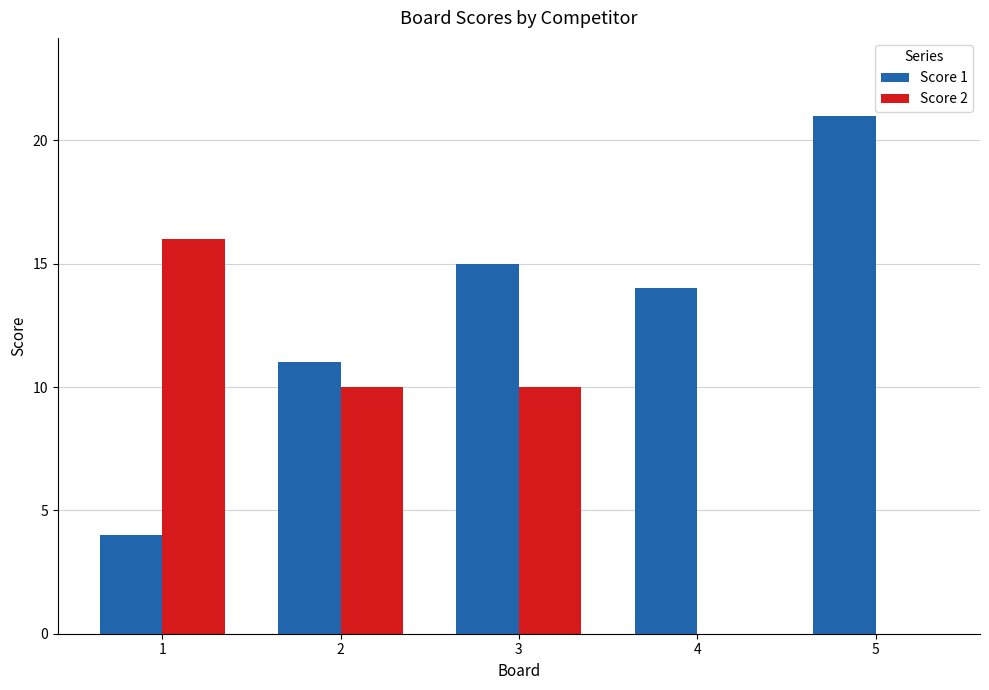

What is the approximate value of Score 1 at 4?

14